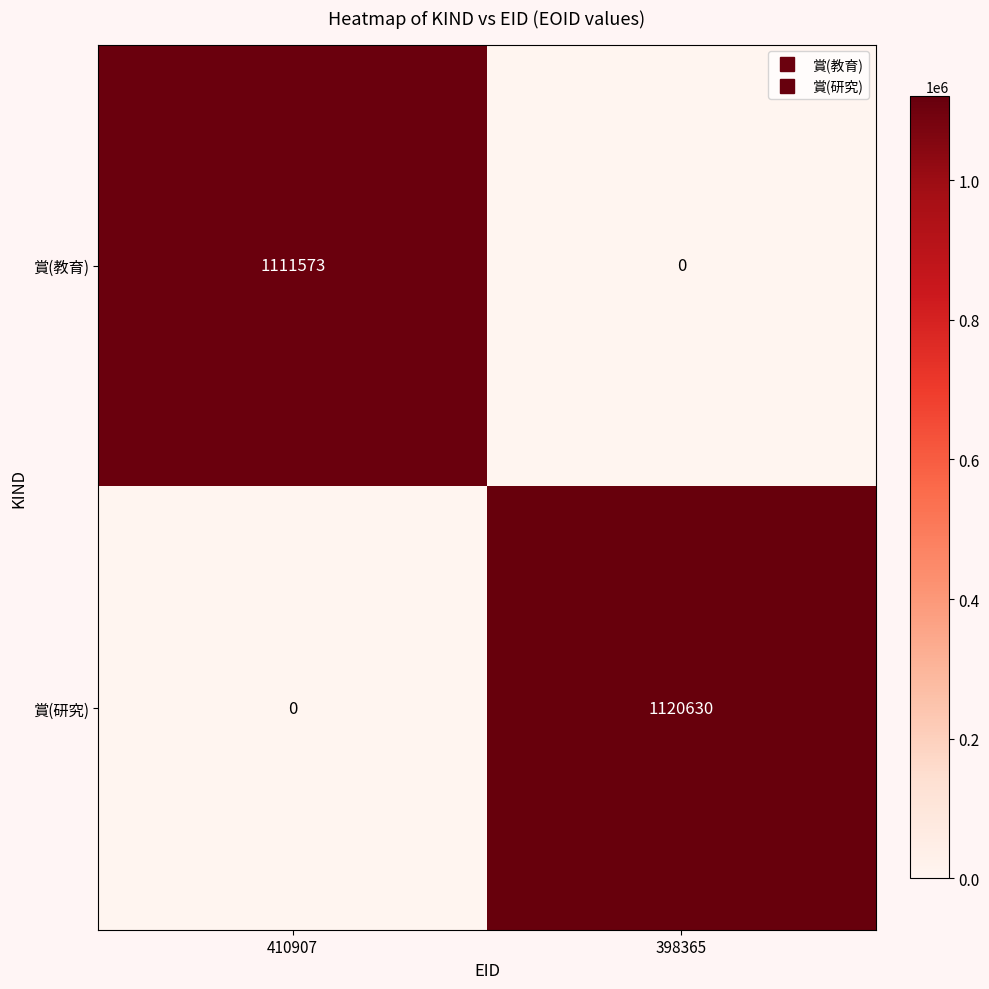

Reading right to left, transcribe all the data shown in this chart.

賞(教育): 398365=0	410907=1111573
賞(研究): 398365=1120630	410907=0